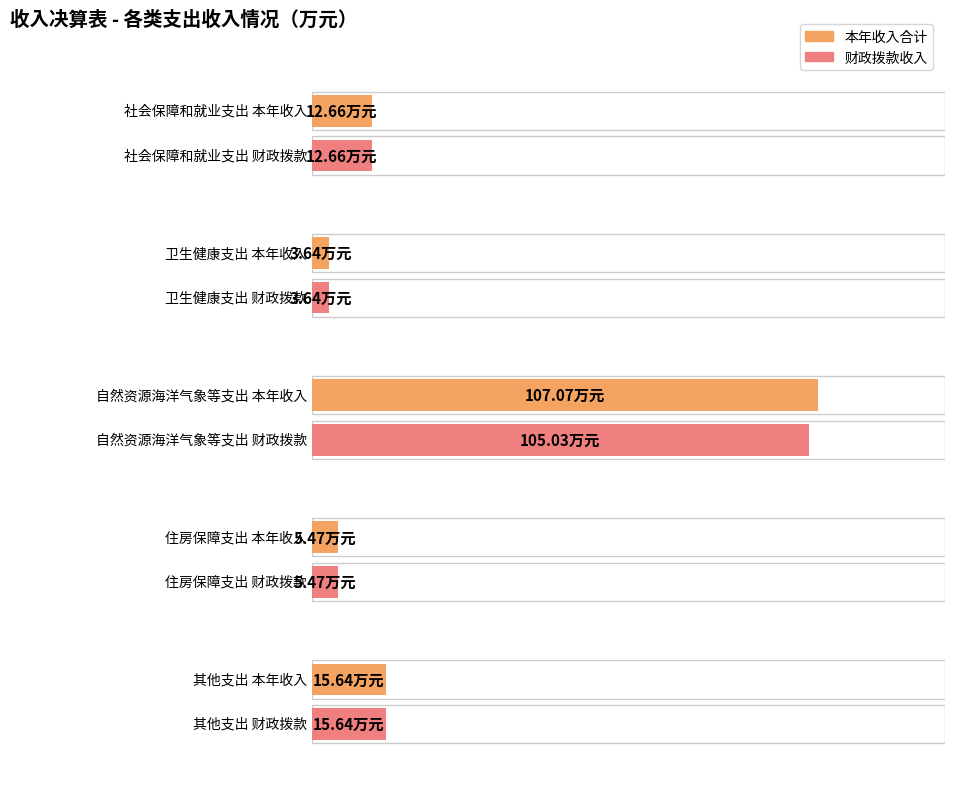

Reading right to left, what are all the values shown in this chart?

财政拨款收入: 15.6	5.5	105.0	3.6	12.7
本年收入合计: 15.6	5.5	107.1	3.6	12.7